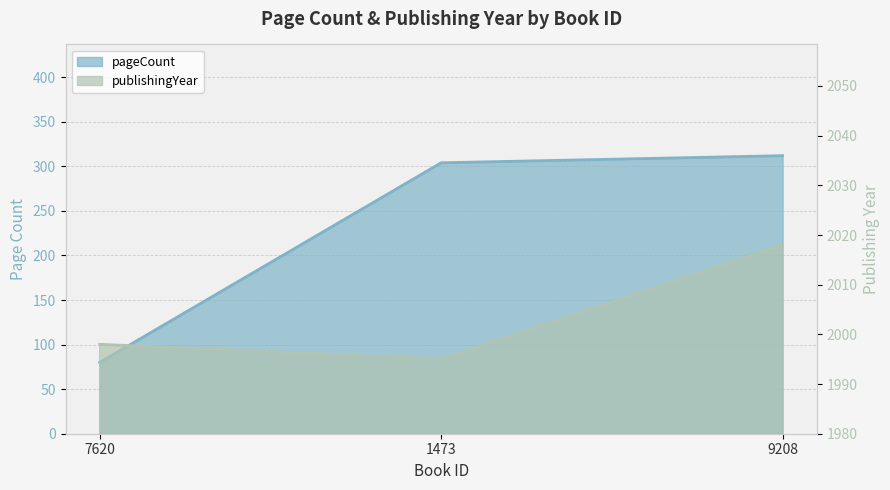

Which has a higher value, 9208 or 1473?

9208